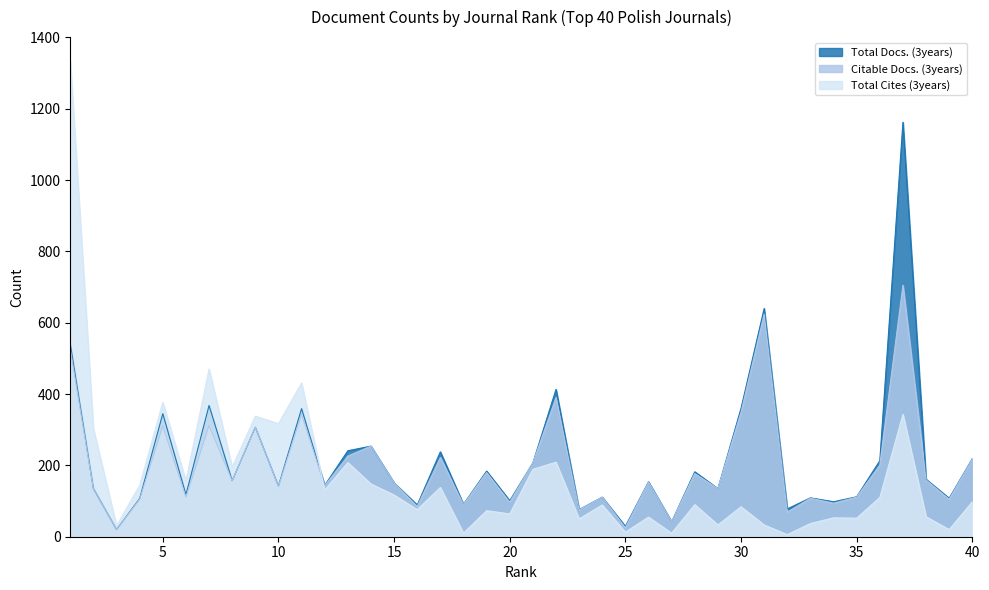

Is it true that Citable Docs. (3years) equals 133 at 31?

False